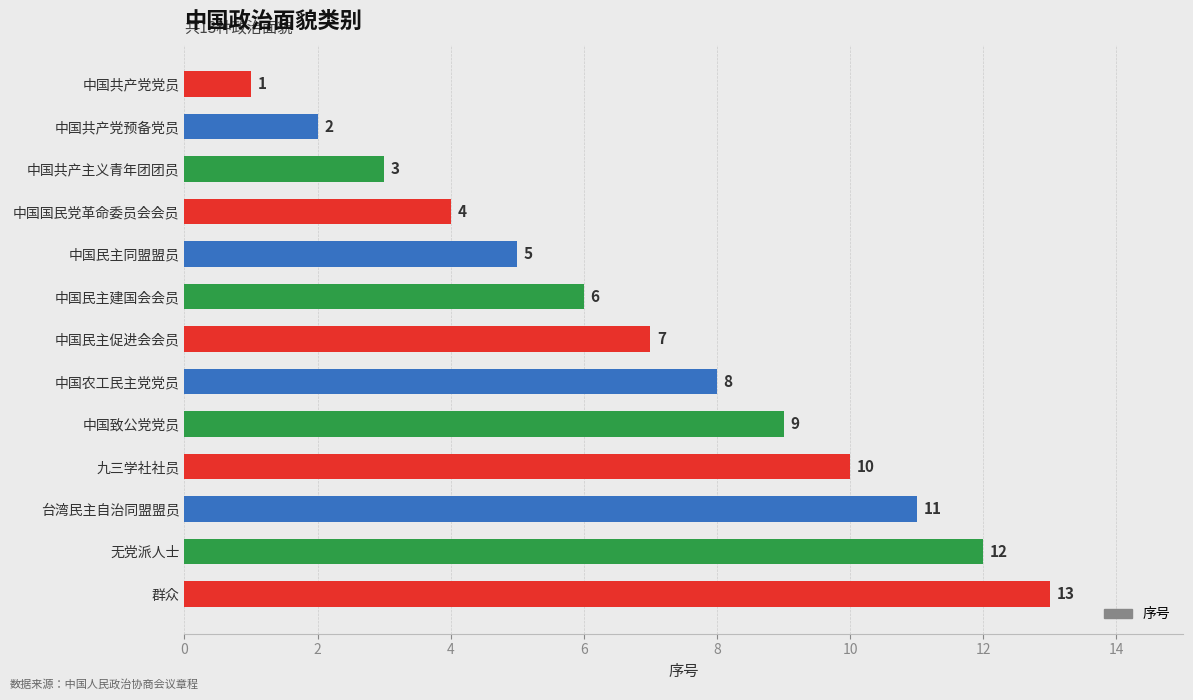

List the labels in order of value, largest first.

群众, 无党派人士, 台湾民主自治同盟盟员, 九三学社社员, 中国致公党党员, 中国农工民主党党员, 中国民主促进会会员, 中国民主建国会会员, 中国民主同盟盟员, 中国国民党革命委员会会员, 中国共产主义青年团团员, 中国共产党预备党员, 中国共产党党员